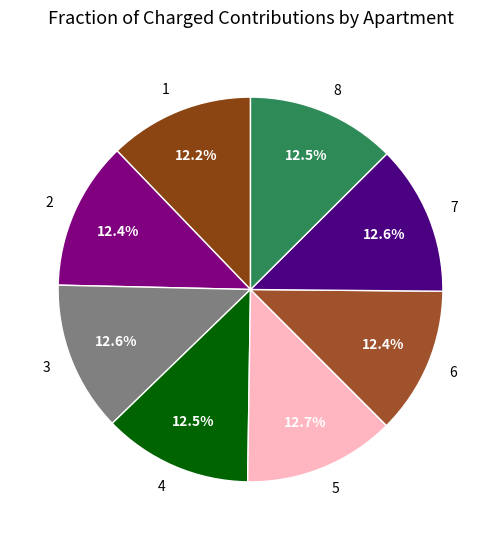

Does any single category account for the majority?

No